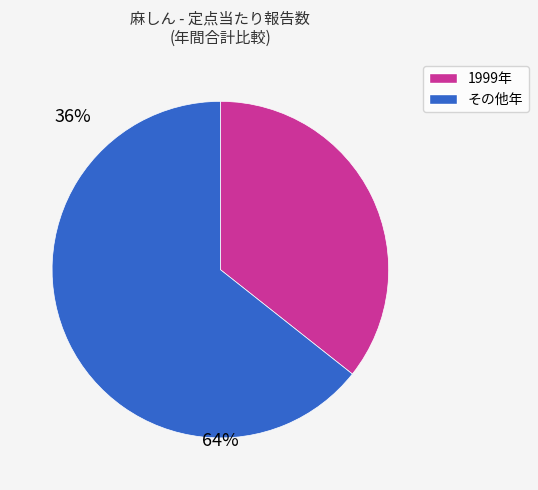

Count the number of slices in the pie.

2